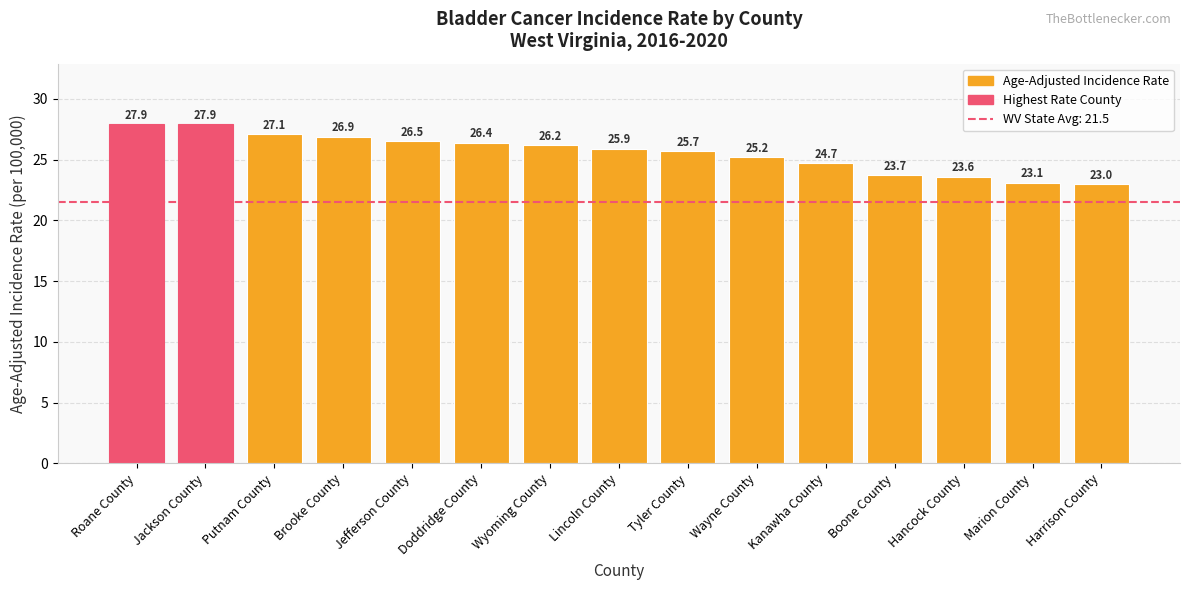

How many bars are there in total?

15